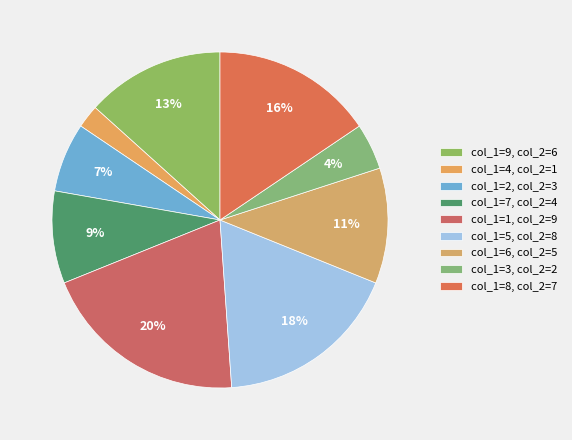

How many segments does this pie chart have?

9